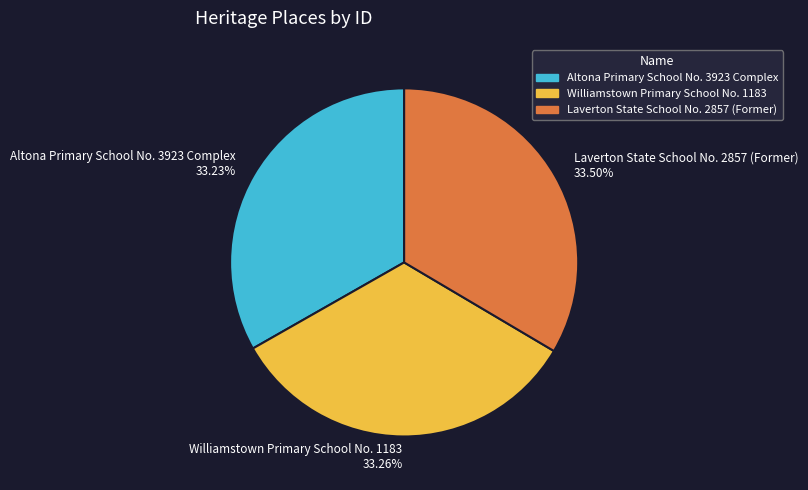

What is the ratio of the value at Altona Primary School No. 3923 Complex to the value at Williamstown Primary School No. 1183?

1.0